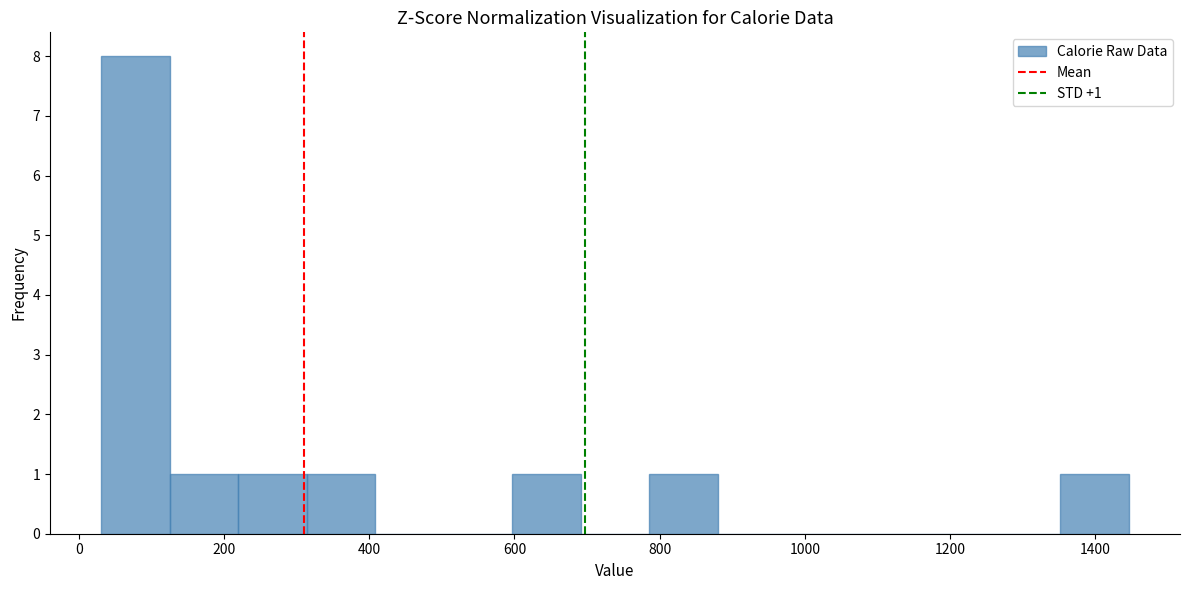

Which range on the x-axis has the tallest bar?

40 to 120